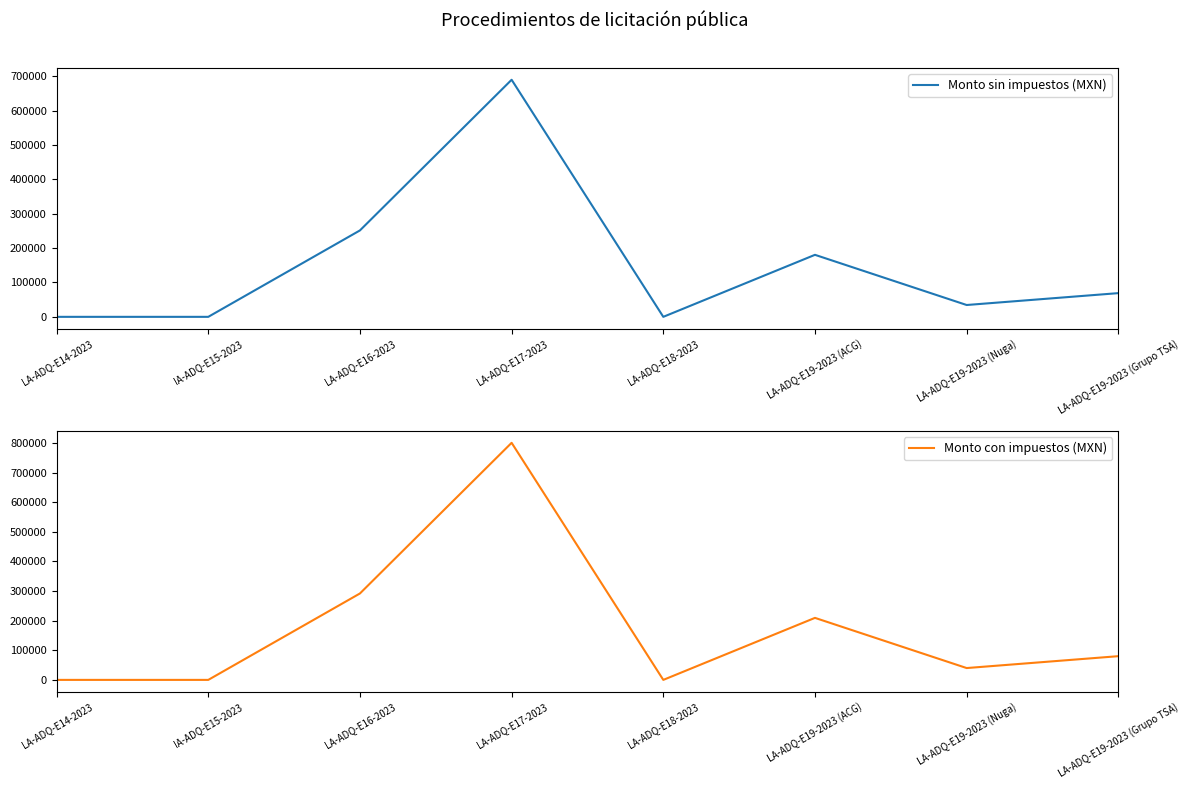

Which label corresponds to the smallest value in the chart?

LA-ADQ-E14-2023